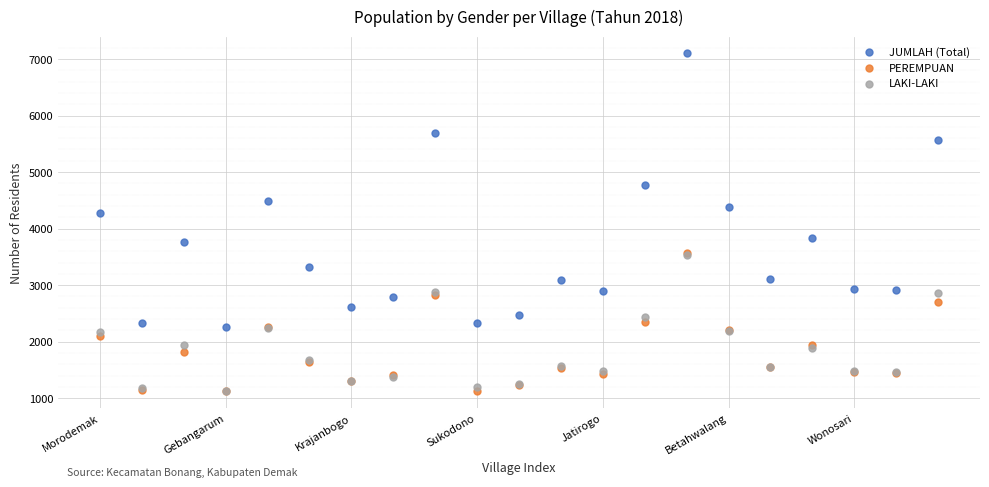

Across all series, what Y value is closest to 4111?

4282